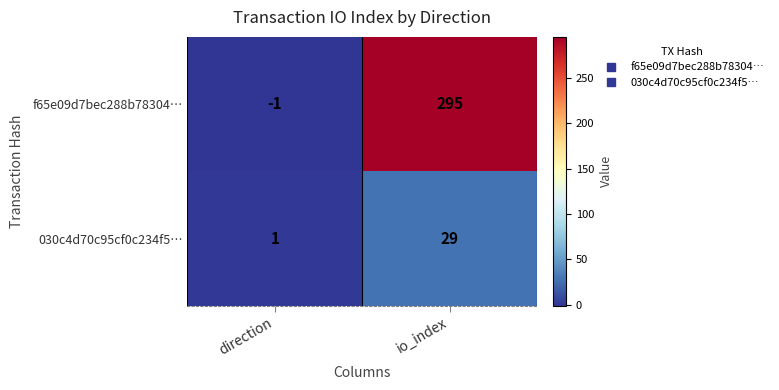

Rank the categories by 030c4d70c95cf0c234f5… value from lowest to highest.

direction, io_index